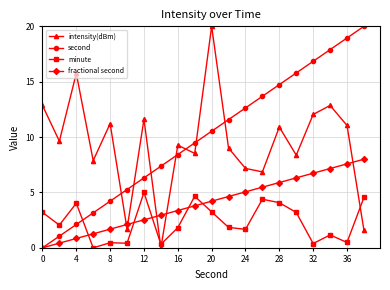

True or false: minute and fractional second intersect in this chart.

True